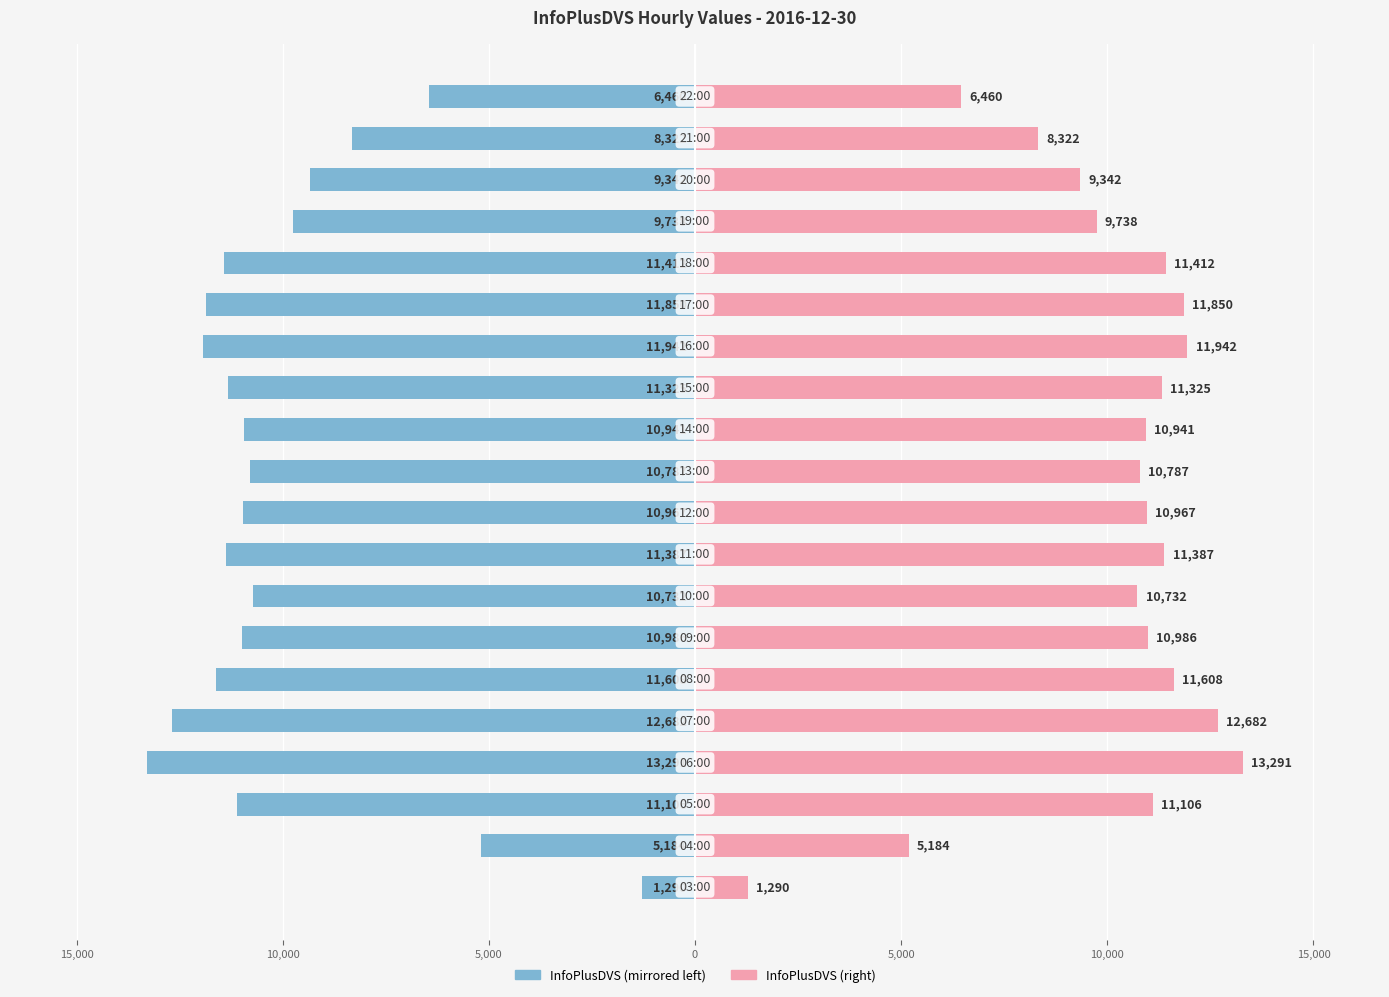

Which series has the widest spread of values?

InfoPlusDVS (left)